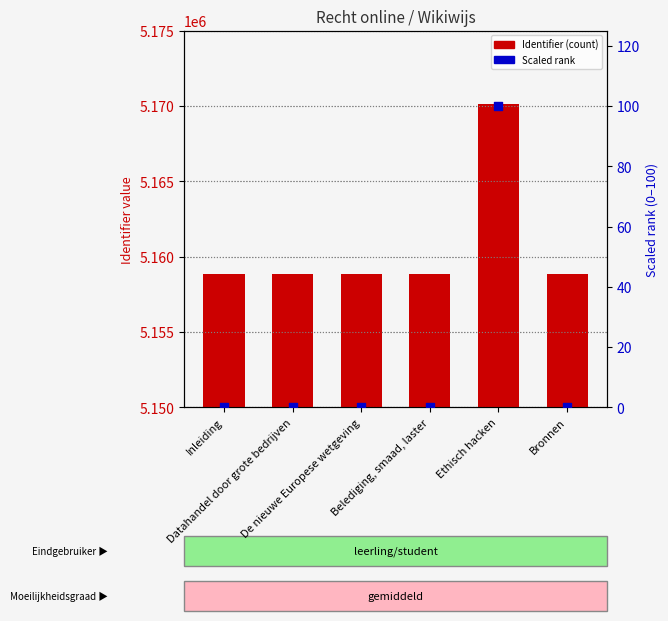

Which series has the largest Y range (max minus min)?

Identifier